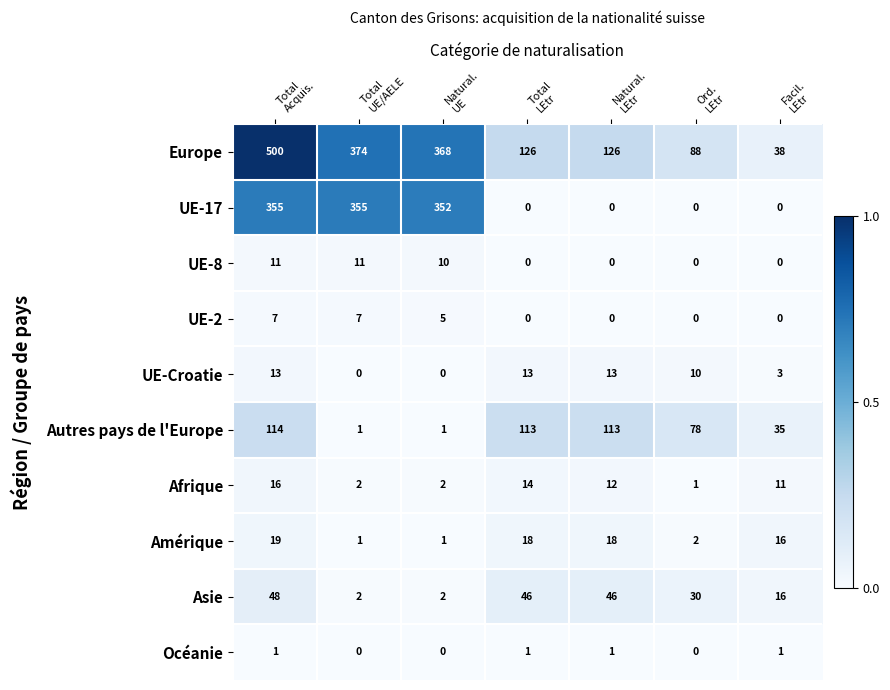

What is the total value across all series at Total
LEtr?

331